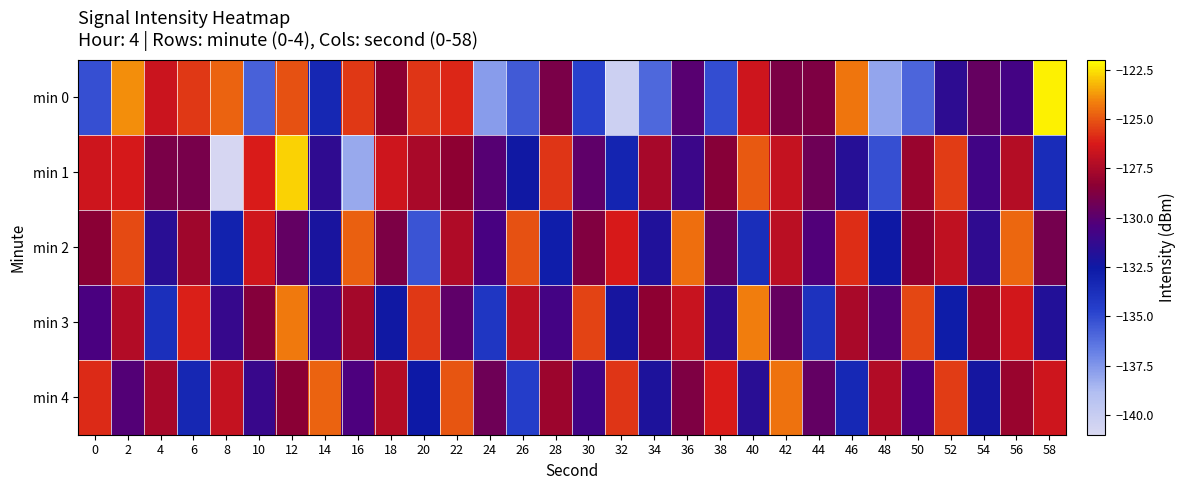

Which series has the largest range (max minus min)?

min 0